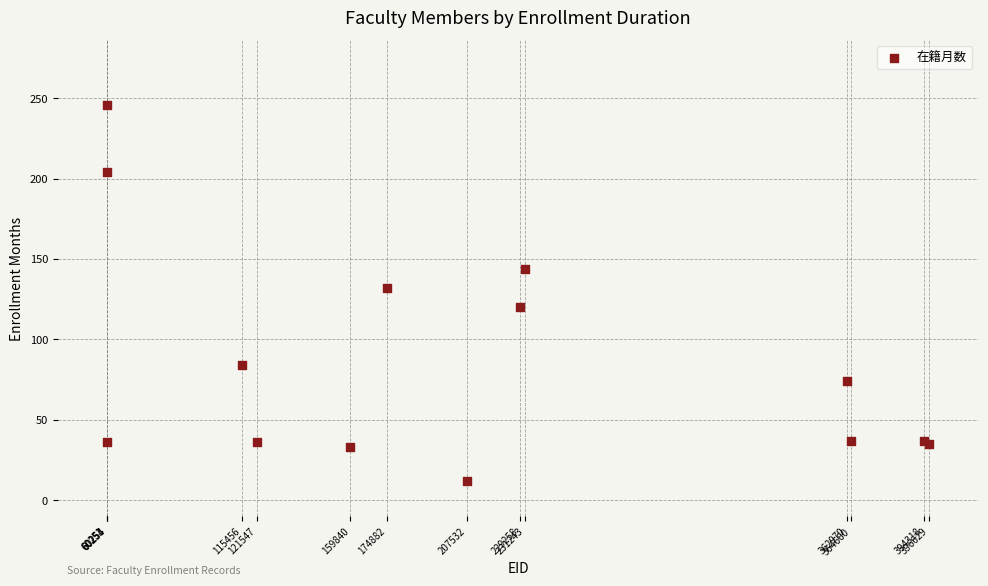

What Y value in the scatter plot is closest to 129?

132